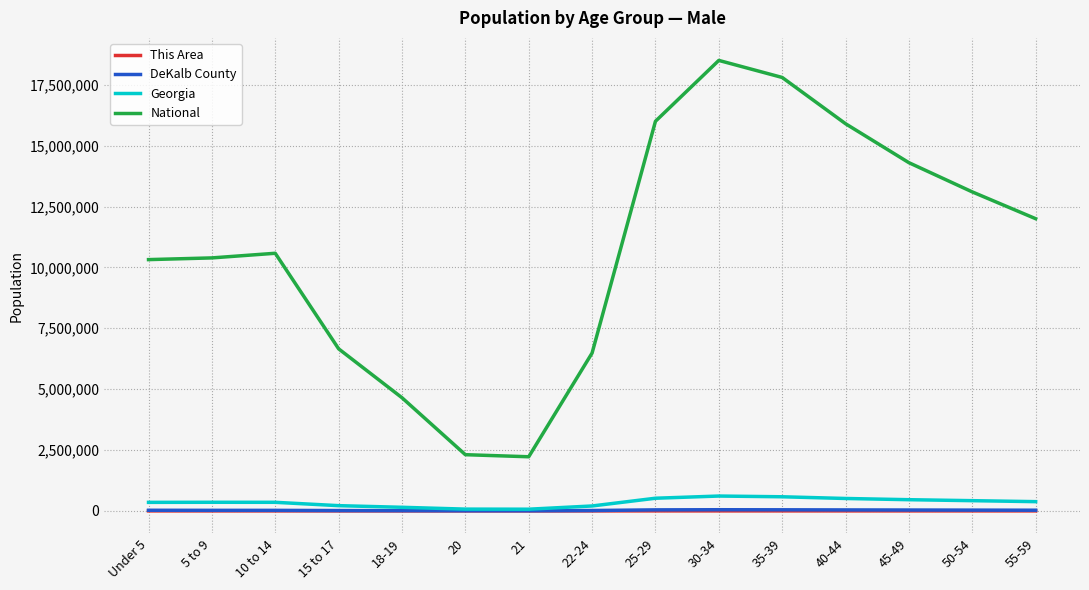

Which series has the widest spread of values?

National